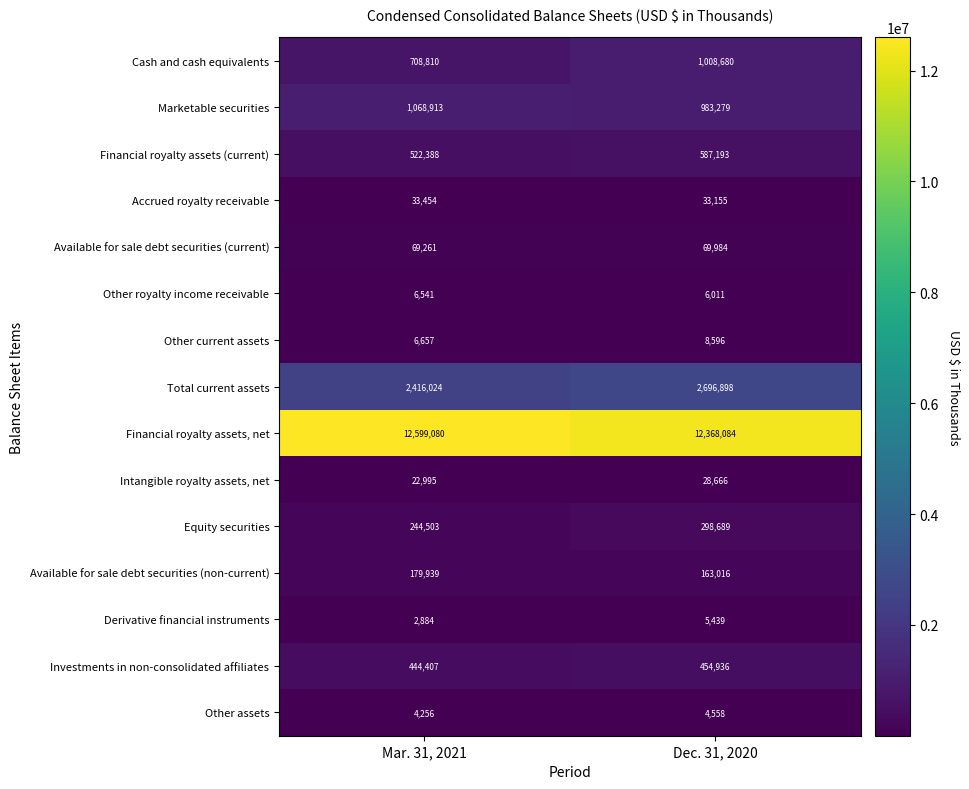

Between Mar. 31, 2021 and Dec. 31, 2020, which series saw the biggest shift?

Cash and cash equivalents